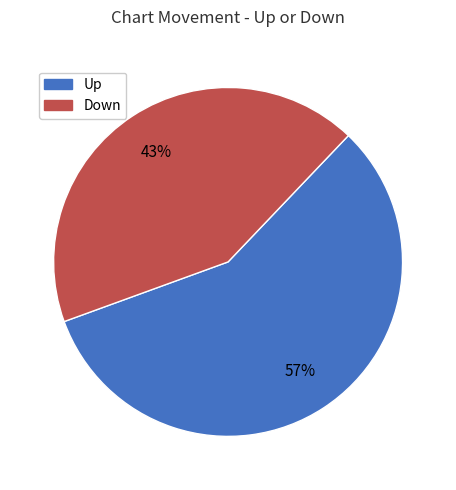

Does any single category account for the majority?

Yes